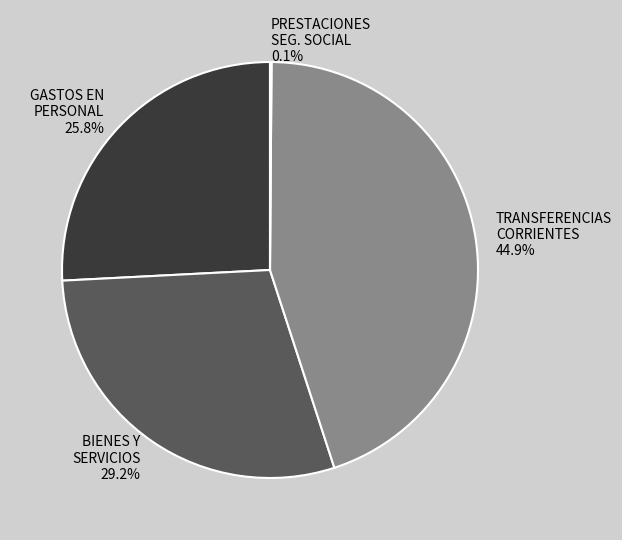

Is there a majority slice in this chart?

No